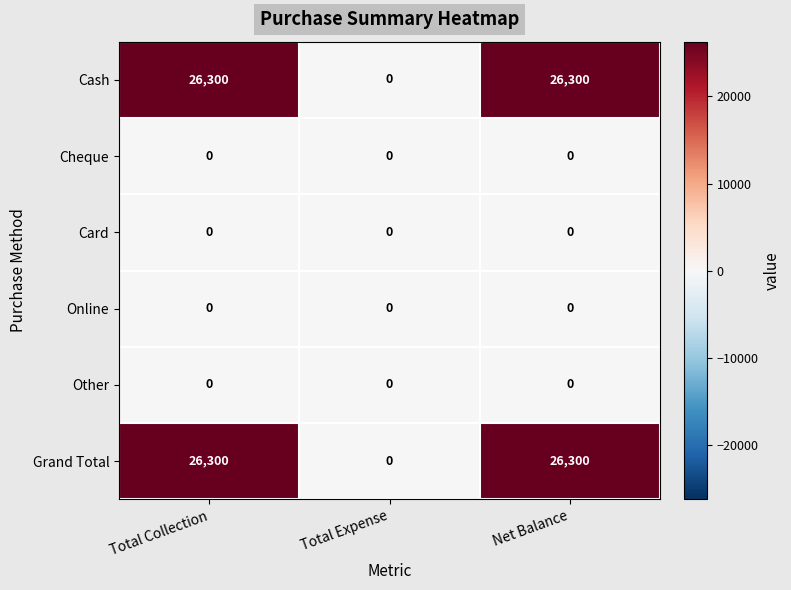

What is the total value across all series at Net Balance?

52600